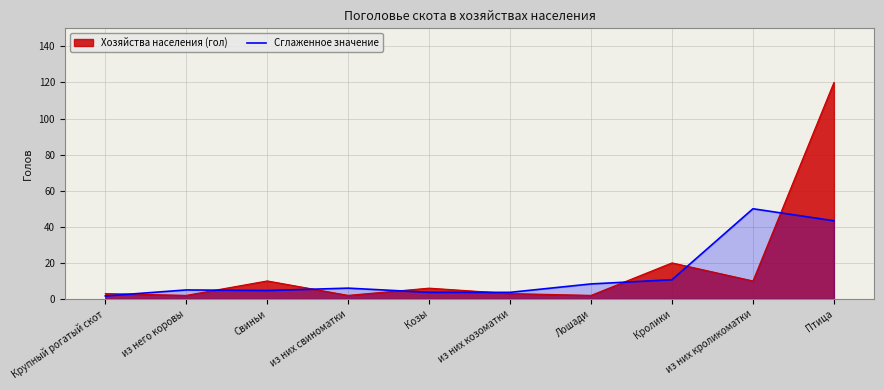

Reading left to right, what are all the values shown in this chart?

1.7	5.0	4.7	6.0	3.7	3.7	8.3	10.7	50.0	43.3